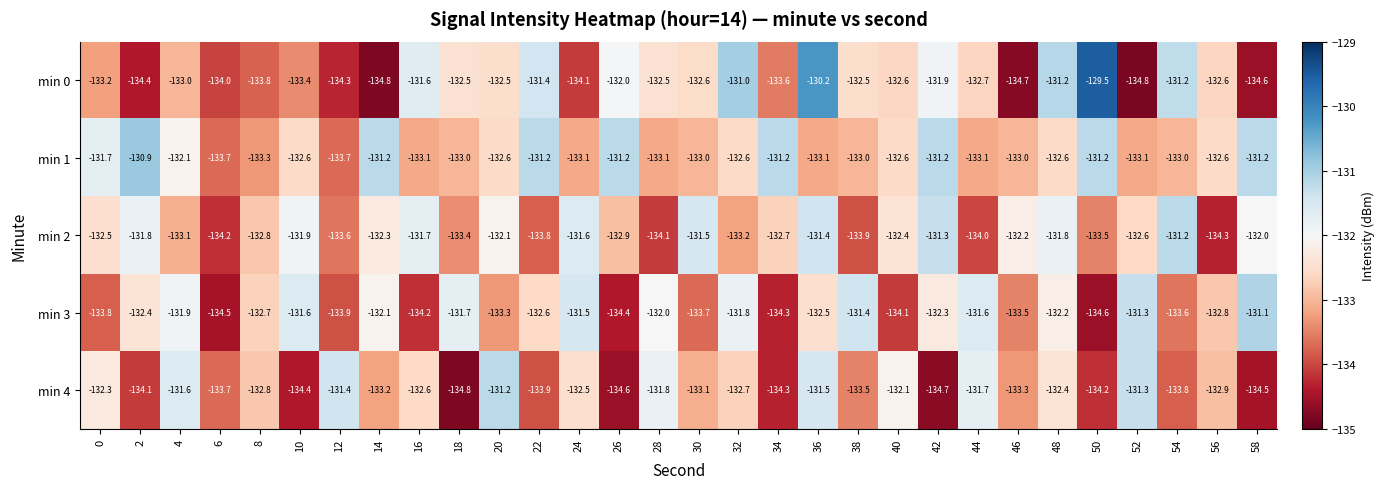

What is the difference between the min 3 values at 4 and 48?

0.3